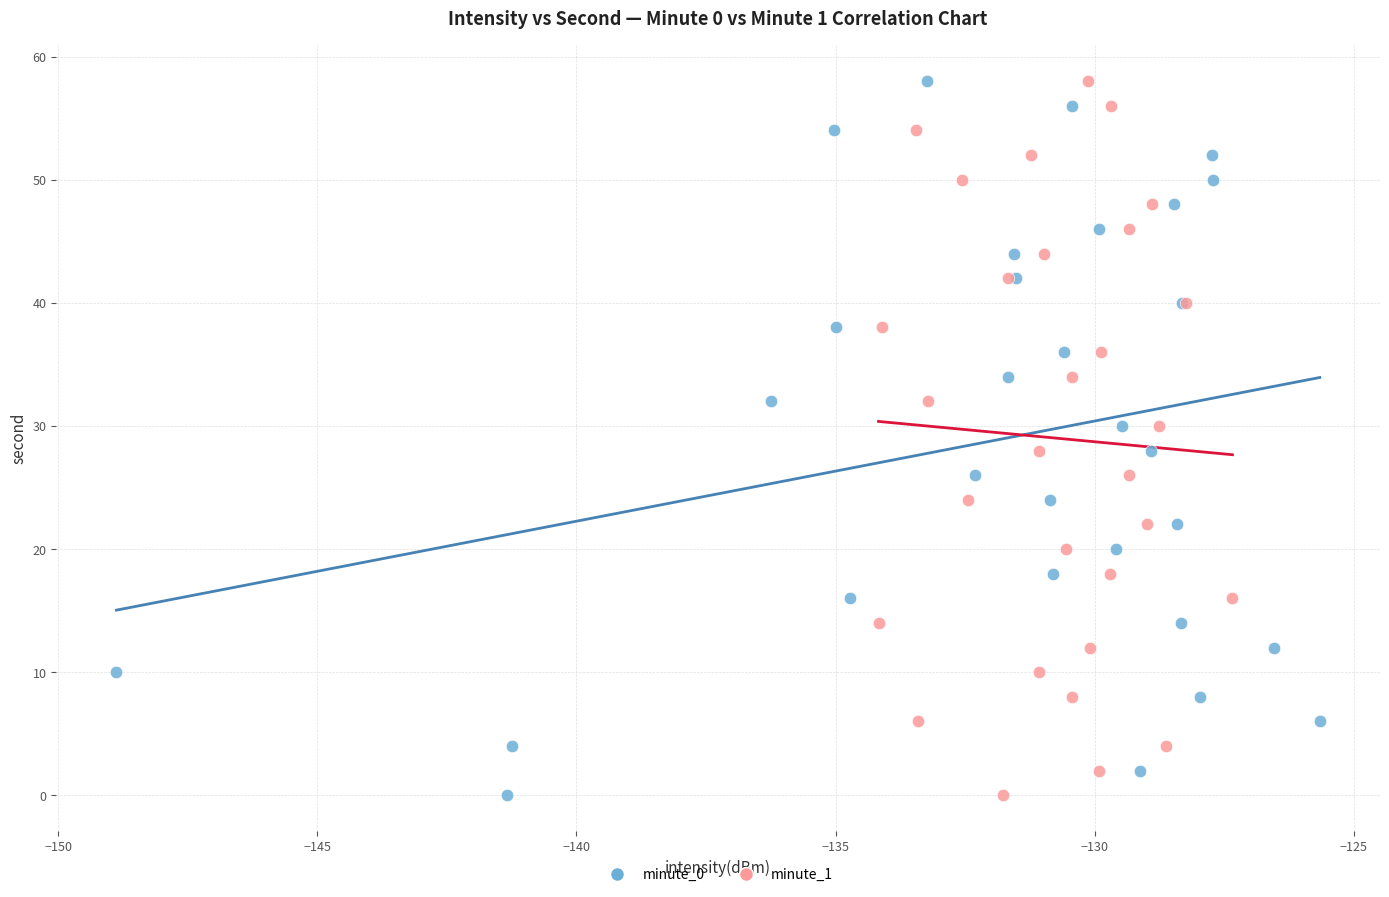

What are all the series names shown in the legend?

minute_0, minute_1